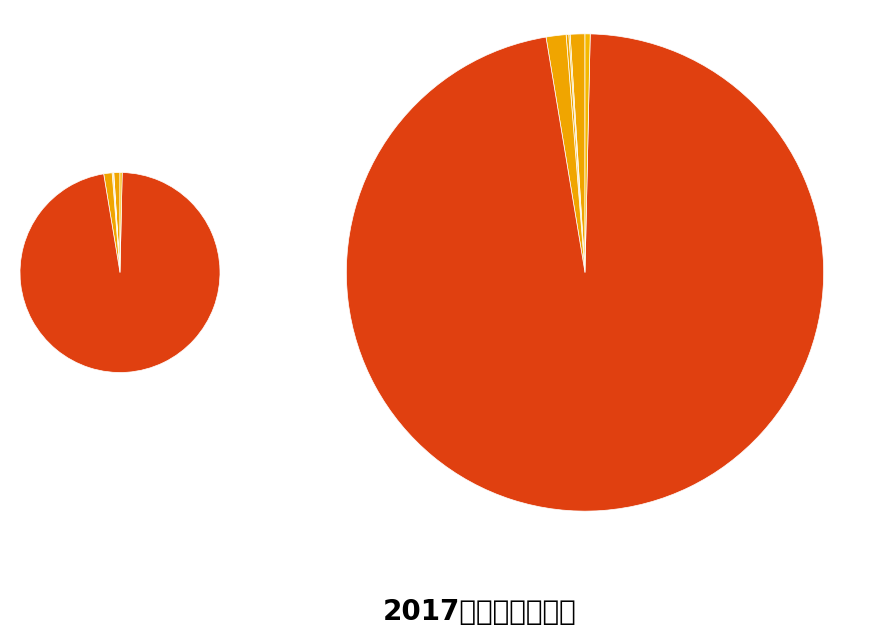

Does 社会保障和就业支出 represent more than half of the total?

No